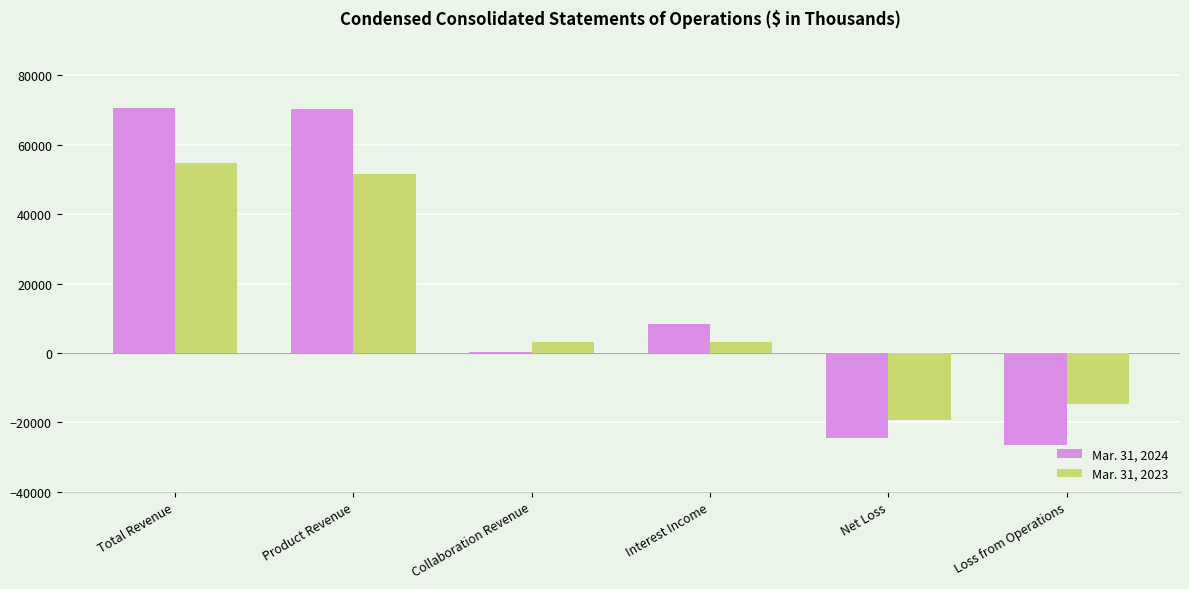

True or false: Mar. 31, 2023 has a value of 51581 at Product Revenue.

True